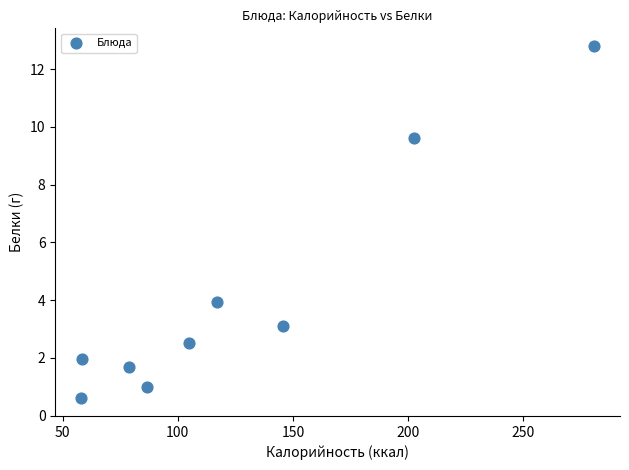

What is the range of Y values (max minus min)?

12.2